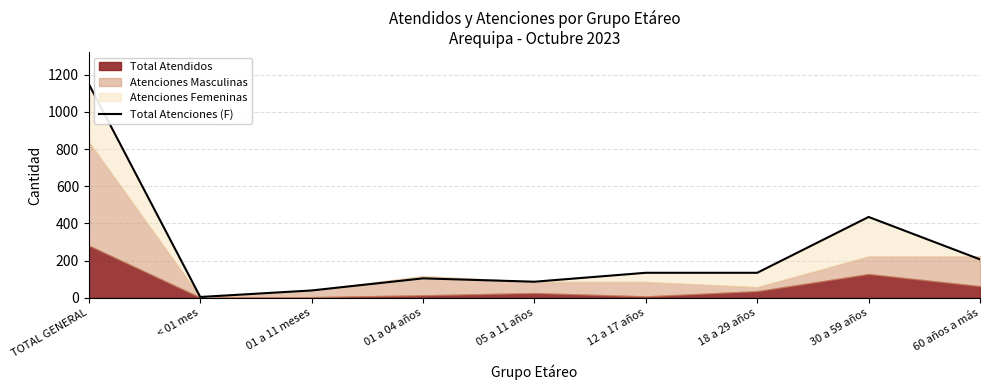

Is it true that the value at 30 a 59 años is 264?

False